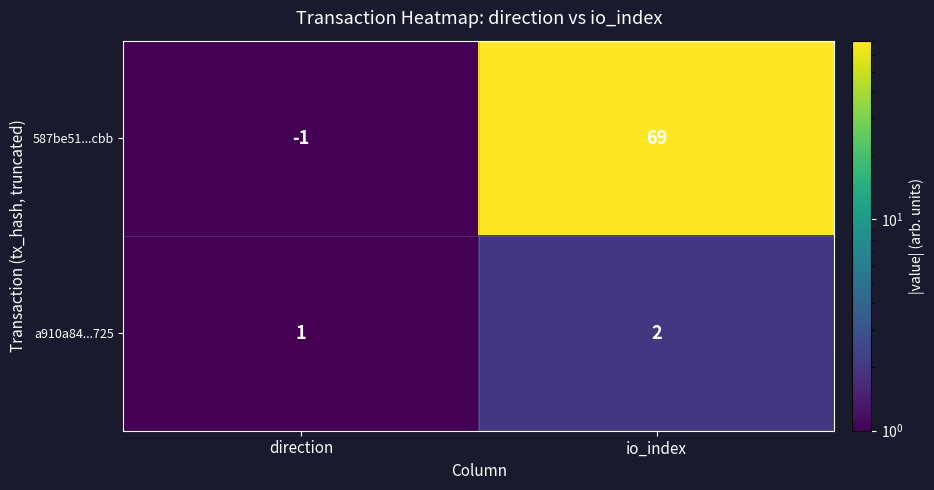

At which category is the sum across all series the highest?

io_index